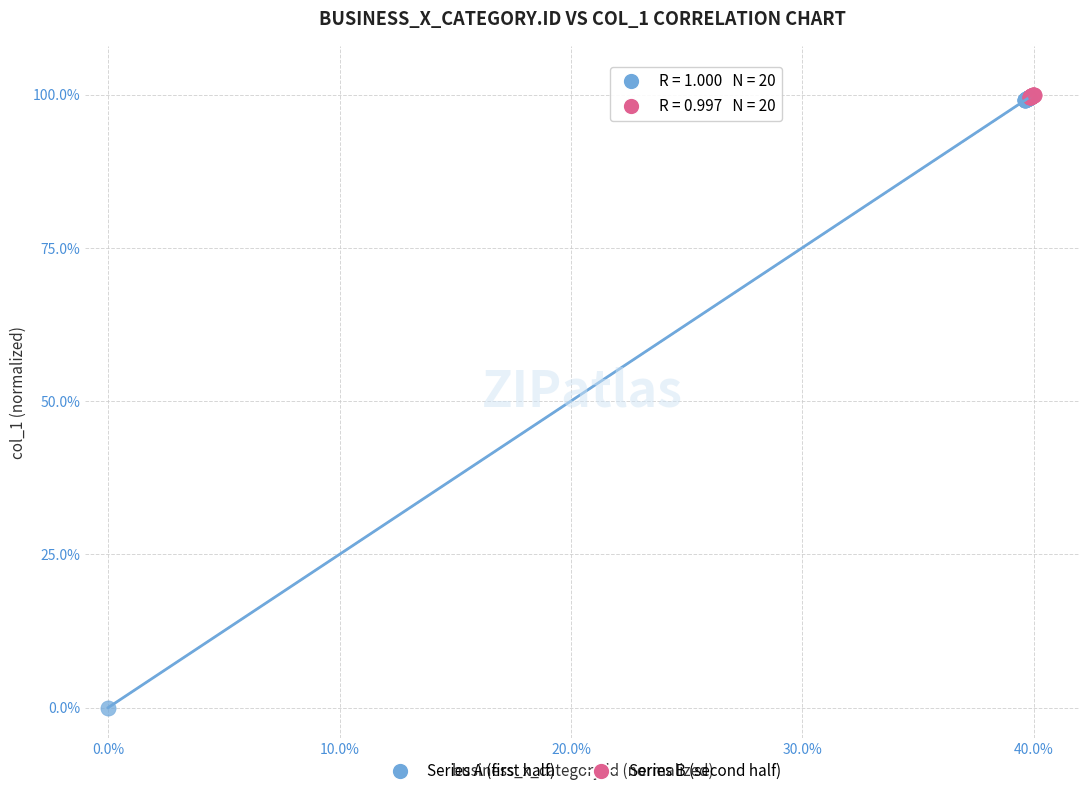

Which series contains the lowest Y value?

Series A (first half)